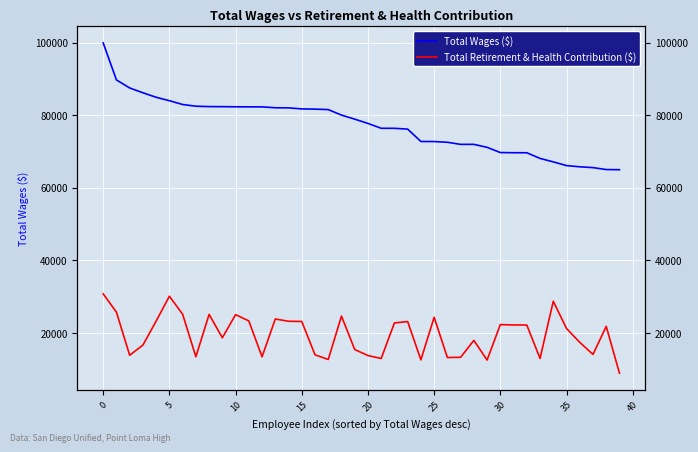

What is the maximum value shown in the chart?

99885